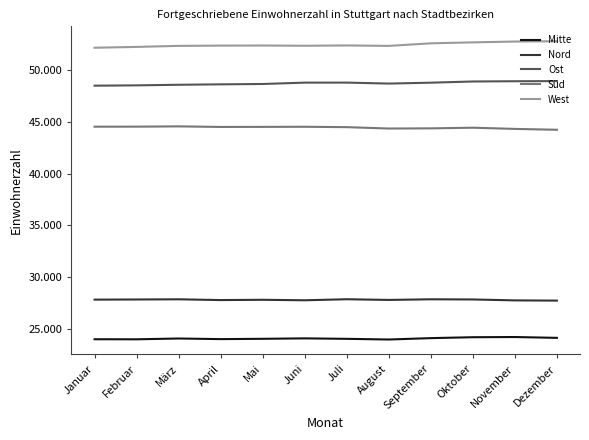

True or false: Mitte and Nord intersect in this chart.

False